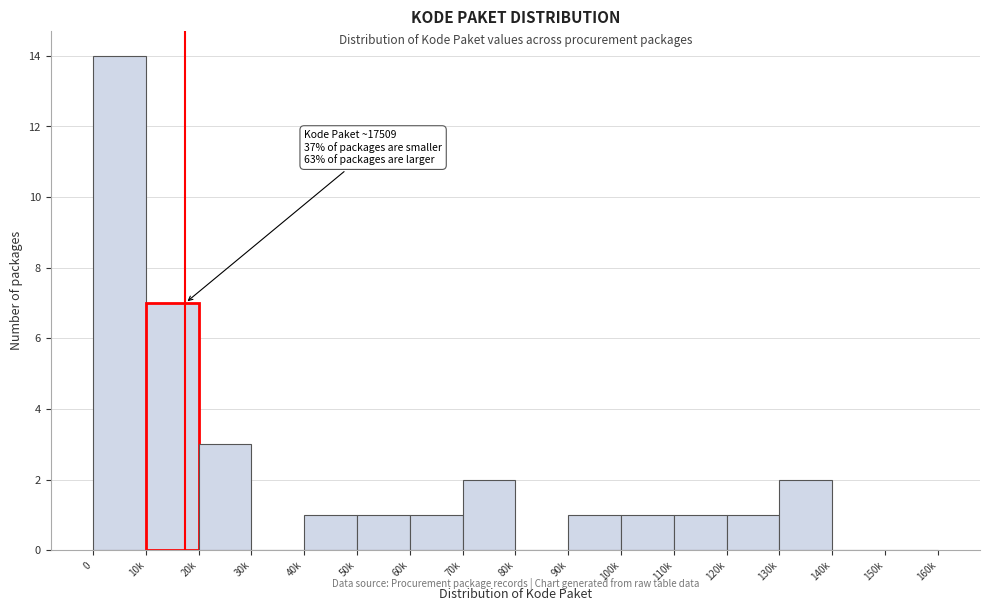

Reading right to left, extract all data points from this chart.

150k=0	140k=0	130k=2	120k=1	110k=1	100k=1	90k=1	80k=0	70k=2	60k=1	50k=1	40k=1	30k=0	20k=3	10k=7	0=14